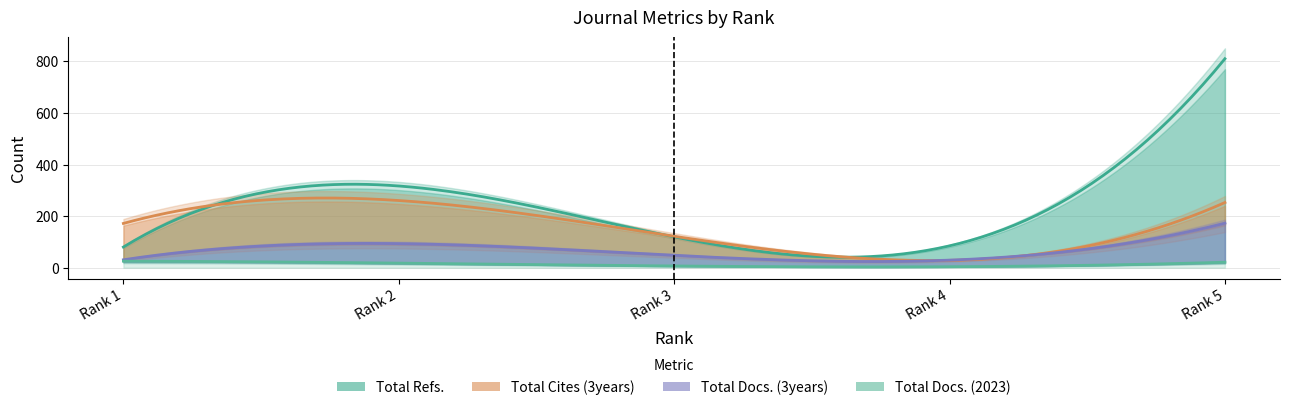

What is the value of the Total Docs. (3years) point at the 5th from the left?

173